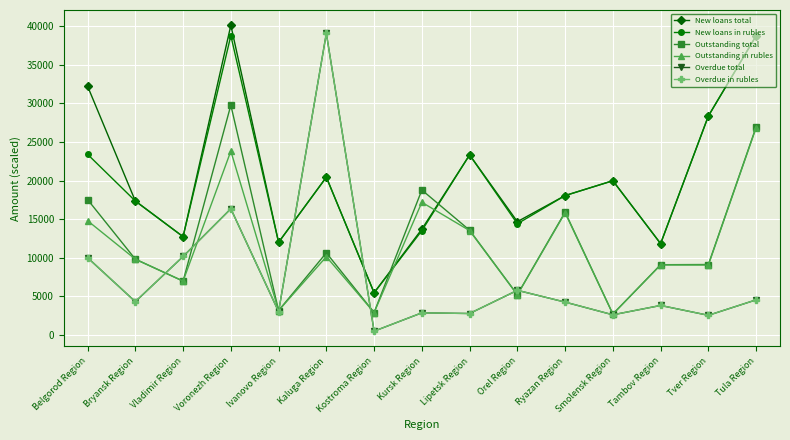

True or false: New loans total has more than 1 points higher than both neighbors.

True